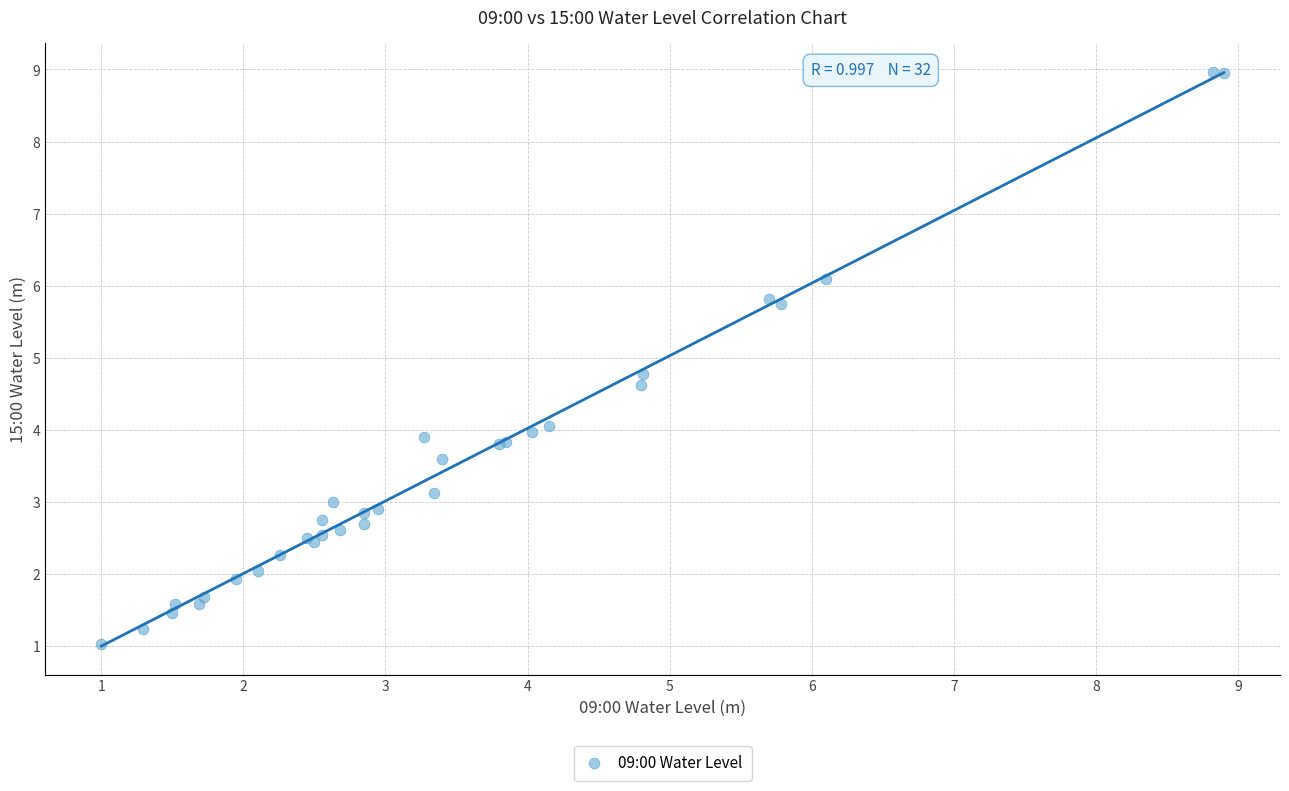

What Y value in the scatter plot is closest to 5?

4.8